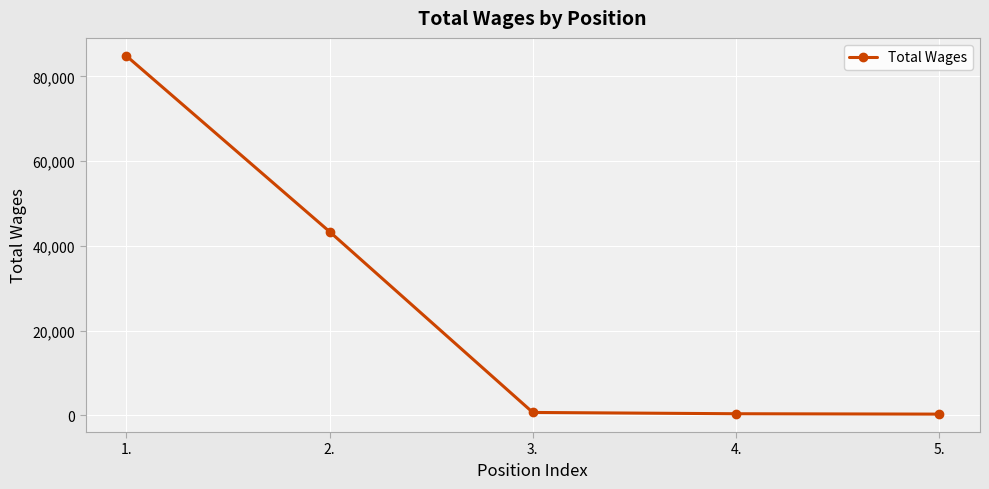

What is the maximum value shown in the chart?

84851